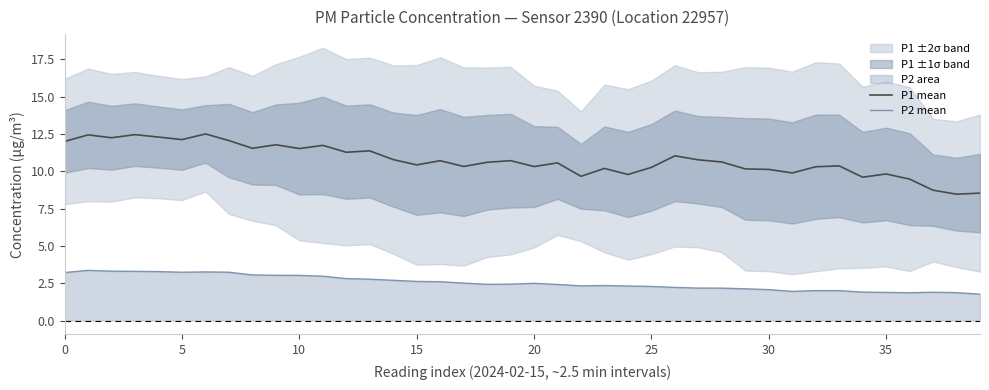

The value of P2 mean at 0 is 0.9. True or false?

False